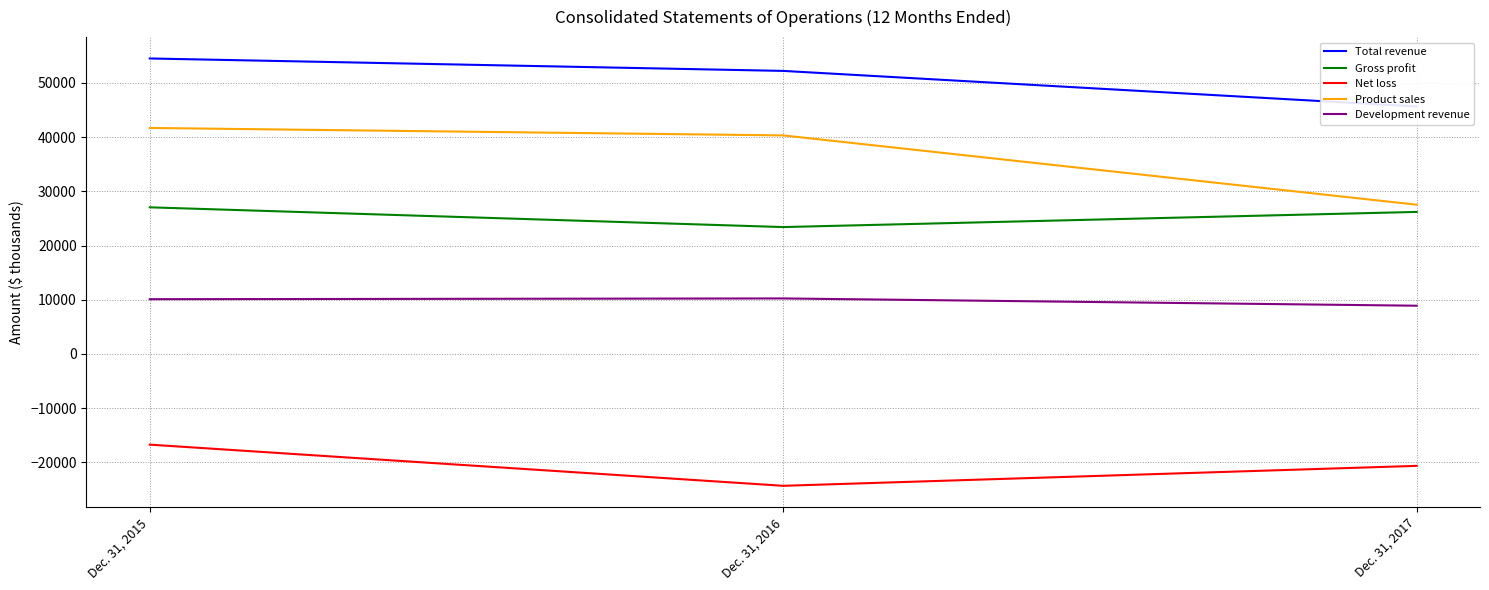

Reading left to right, what are all the values shown in this chart?

Total revenue: Dec. 31, 2015=54515	Dec. 31, 2016=52222	Dec. 31, 2017=45658
Gross profit: Dec. 31, 2015=27049	Dec. 31, 2016=23405	Dec. 31, 2017=26200
Net loss: Dec. 31, 2015=-16743	Dec. 31, 2016=-24339	Dec. 31, 2017=-20659
Product sales: Dec. 31, 2015=41695	Dec. 31, 2016=40318	Dec. 31, 2017=27533
Development revenue: Dec. 31, 2015=10095	Dec. 31, 2016=10235	Dec. 31, 2017=8892